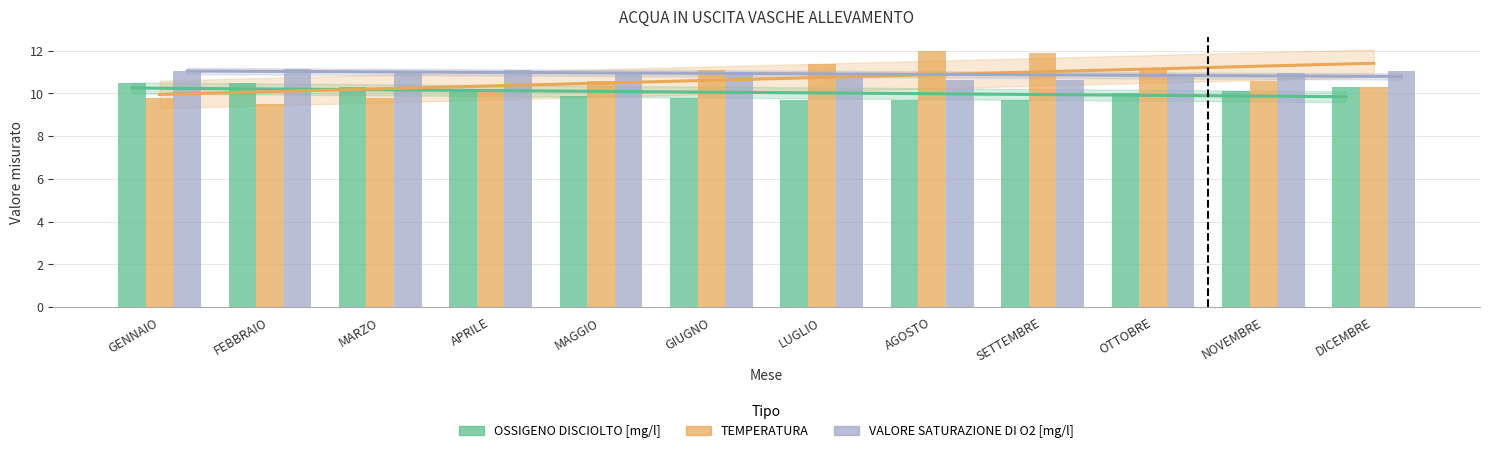

Reading left to right, extract all data points from this chart.

OSSIGENO DISCIOLTO [mg/l]: 10.5	10.5	10.3	10.1	9.9	9.8	9.7	9.7	9.7	10.0	10.1	10.3
TEMPERATURA: 9.8	9.5	9.8	10.1	10.6	11.1	11.4	12.0	11.9	11.1	10.6	10.3
VALORE SATURAZIONE DI O2 [mg/l]: 11.1	11.1	11.1	11.1	11.0	10.8	10.8	10.6	10.7	10.8	11.0	11.0